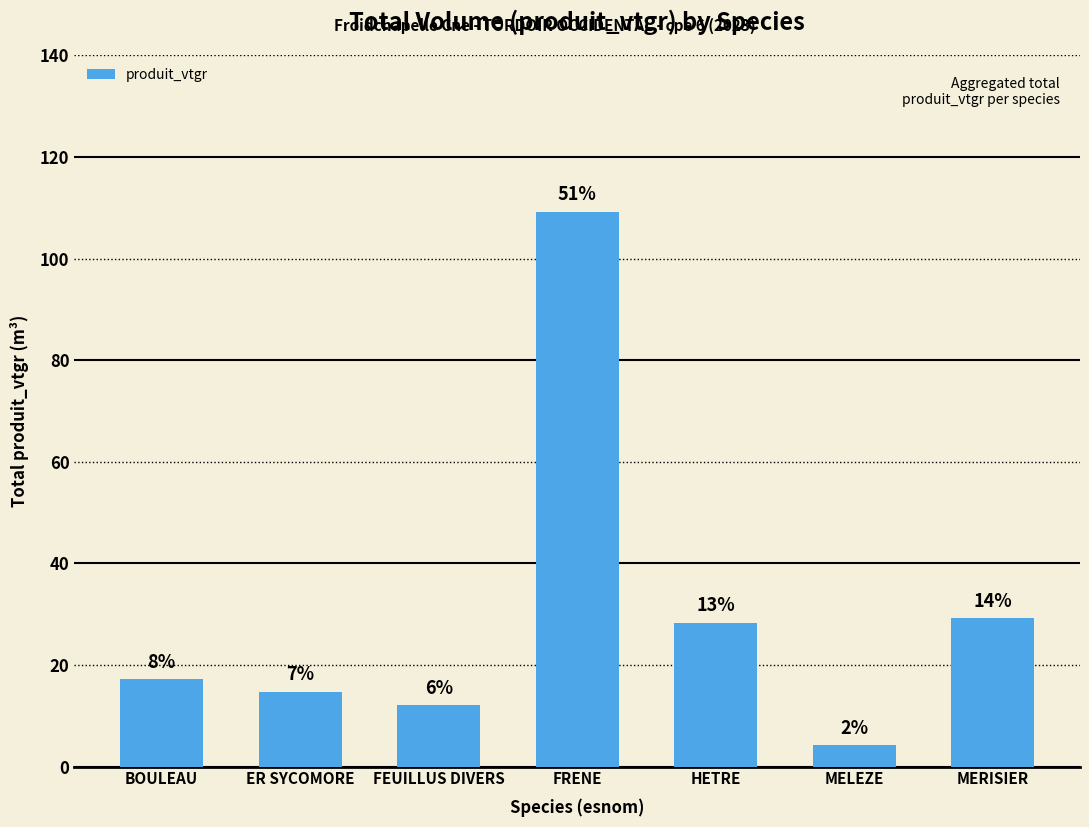

List the labels in order of value, largest first.

FRENE, MERISIER, HETRE, BOULEAU, ER SYCOMORE, FEUILLUS DIVERS, MELEZE